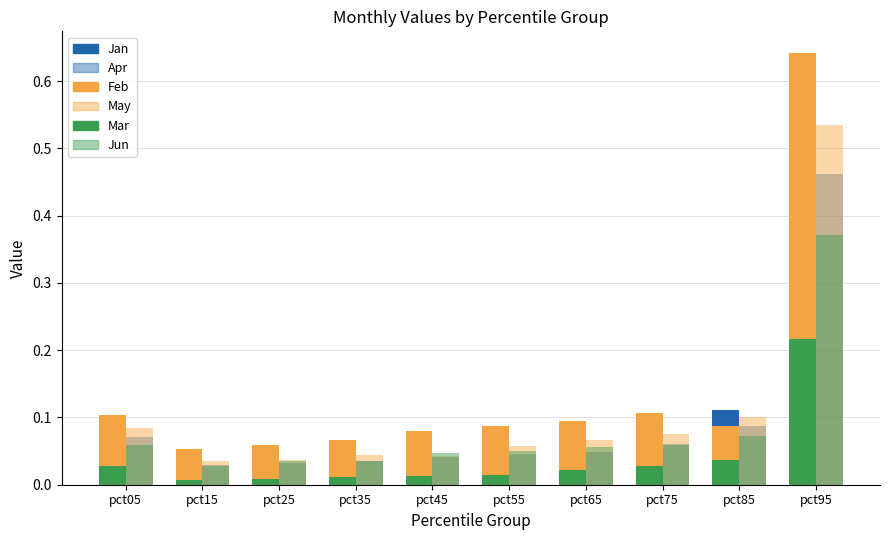

Is it true that May equals 0.0 at pct55?

False